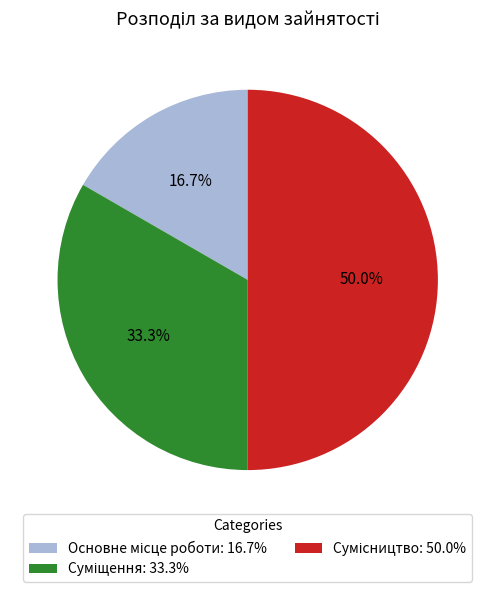

Which slice is the smallest?

Основне місце роботи